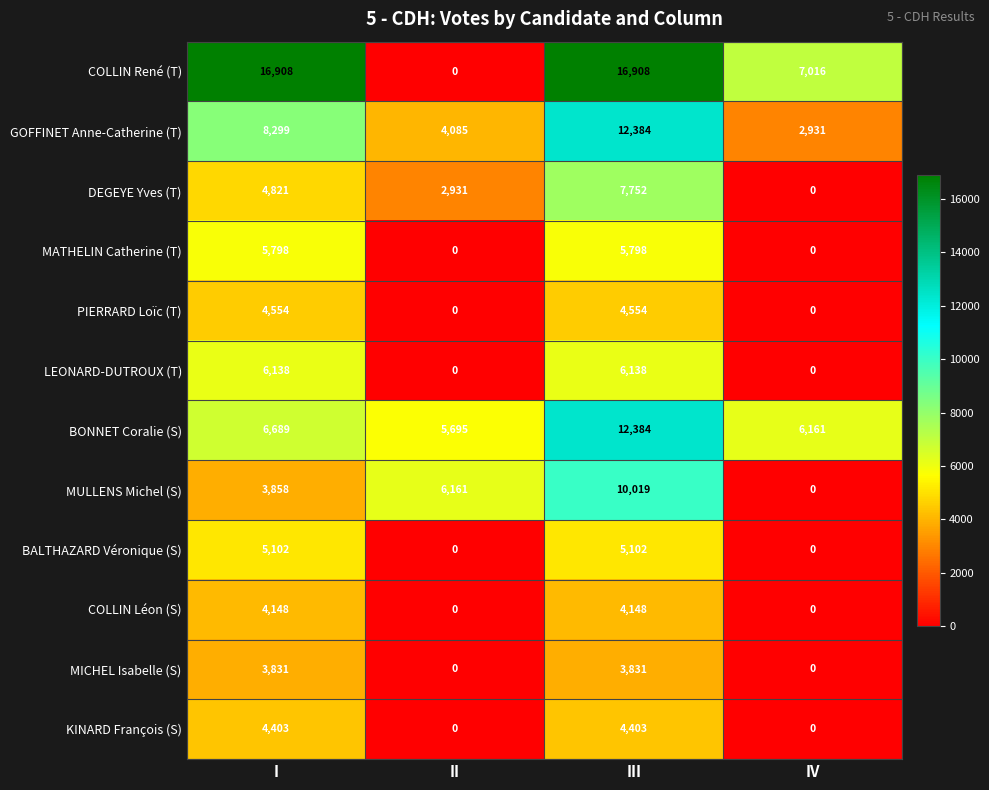

How many values in the MICHEL Isabelle (S) series are below 3831?

2